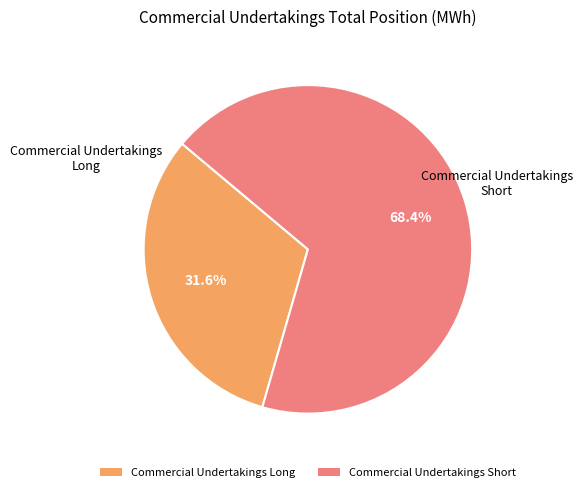

To the nearest percent, what is the difference between the Commercial Undertakings Short and Commercial Undertakings Long slice percentages?

37%